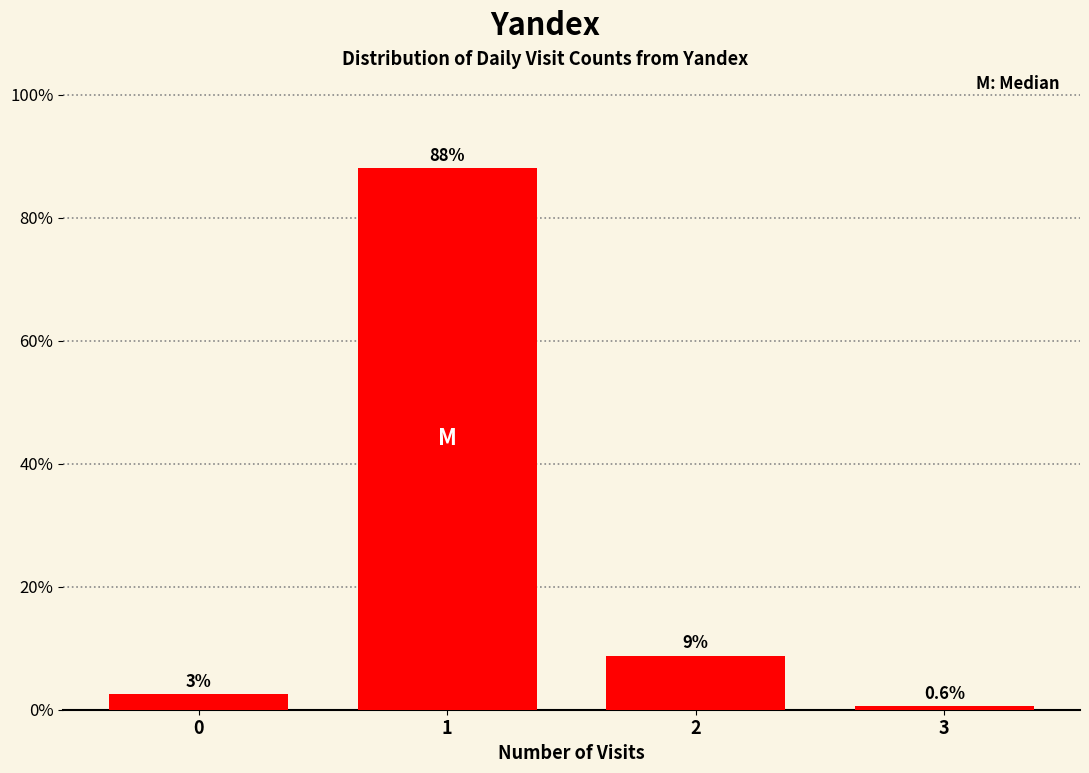

What is the value of the 2nd bar from the left?

88.1